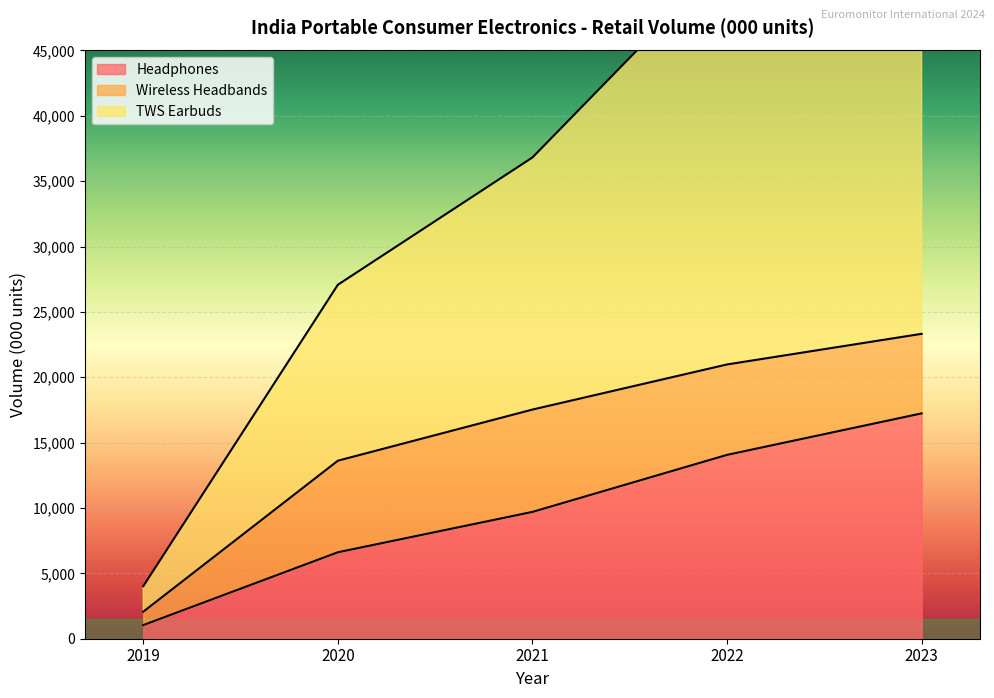

Which category has the highest value in the Headphones series?

2023